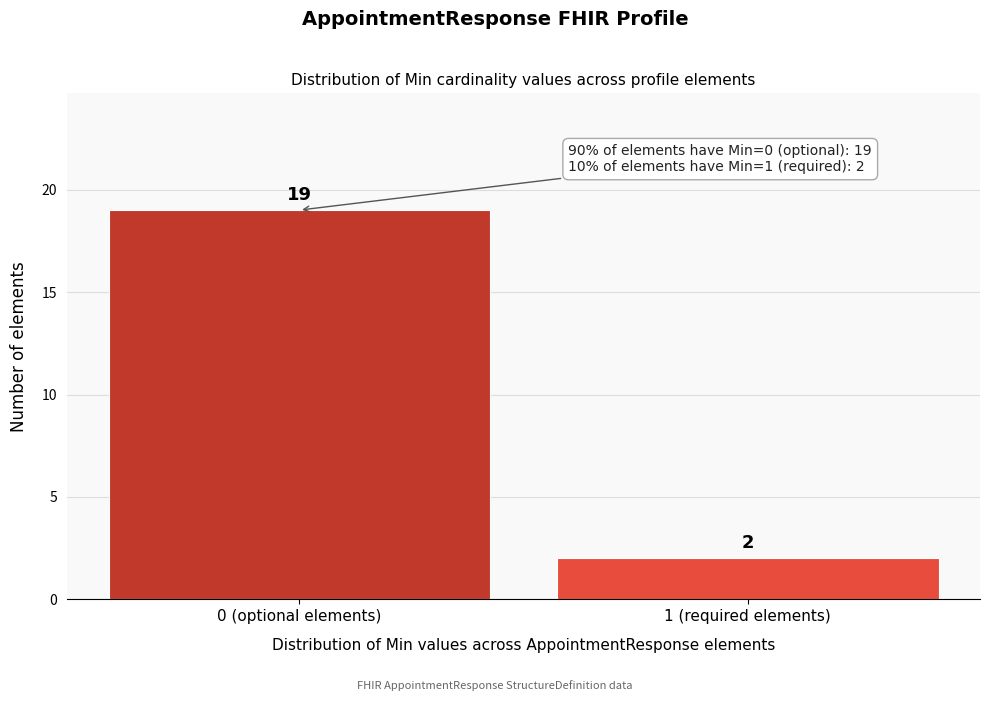

Reading left to right, what are all the values shown in this chart?

19	2